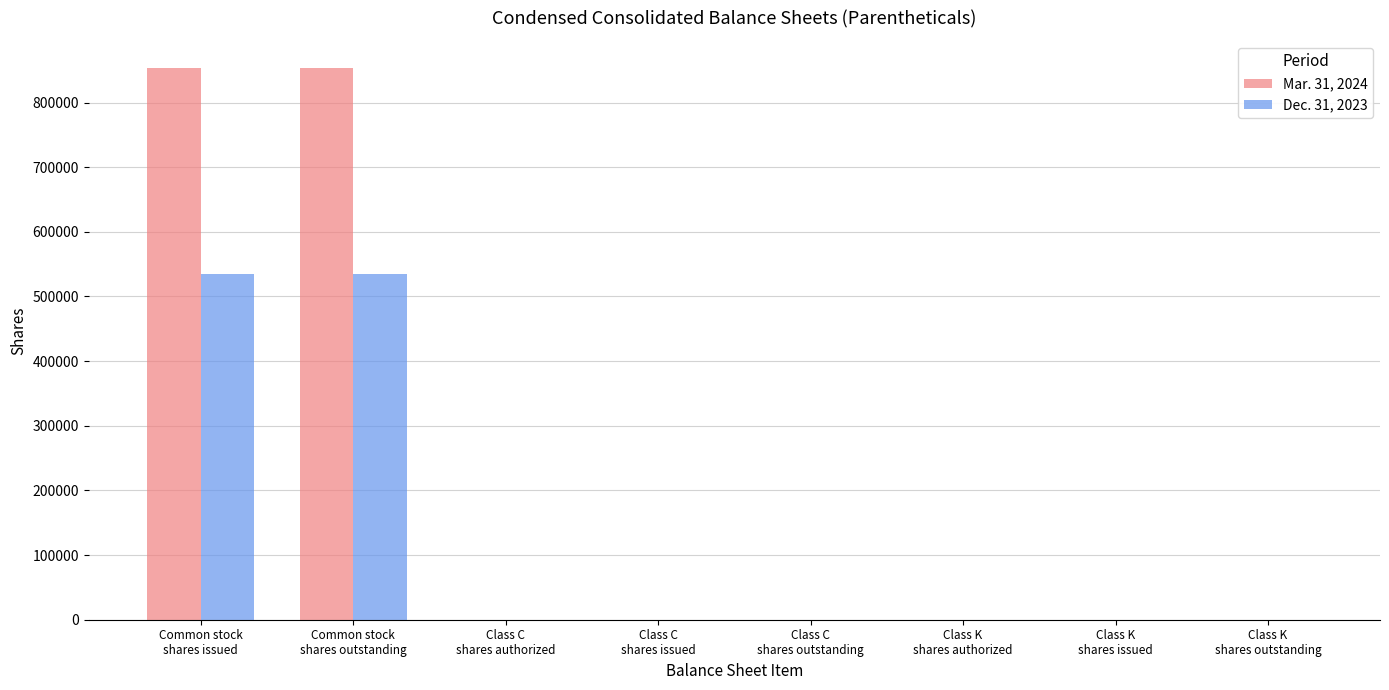

What is the maximum value for Dec. 31, 2023?

534719